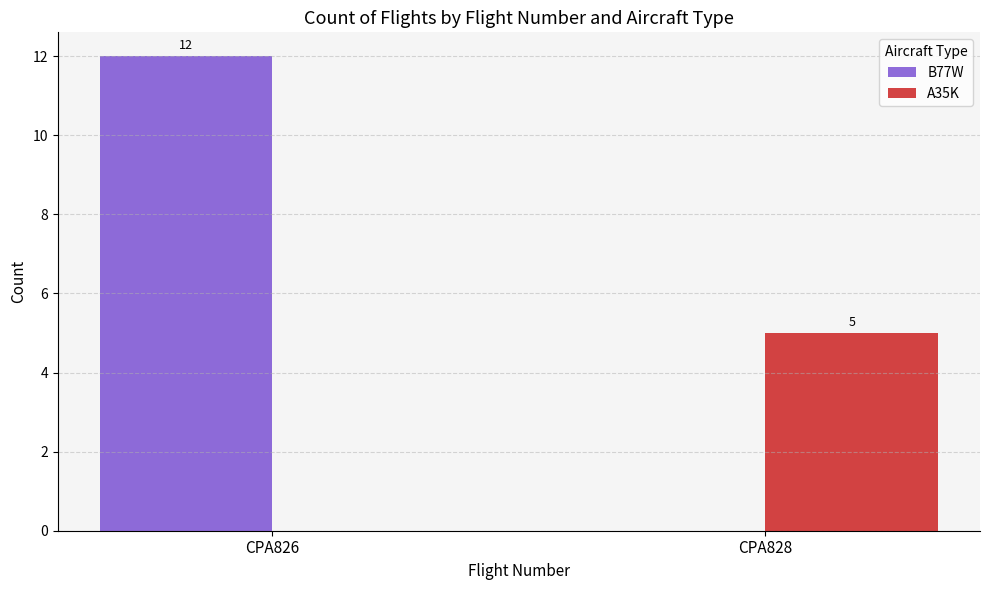

Reading right to left, transcribe all the data shown in this chart.

B77W: CPA828=0	CPA826=12
A35K: CPA828=5	CPA826=0